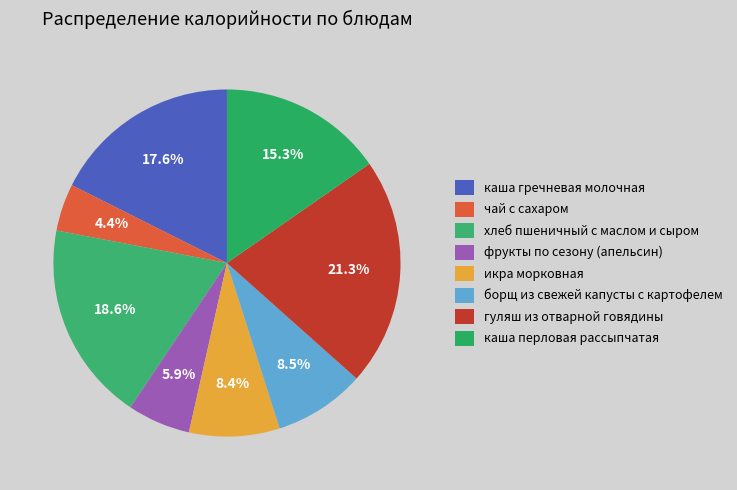

How much of the chart is everything except икра морковная?

91.6%